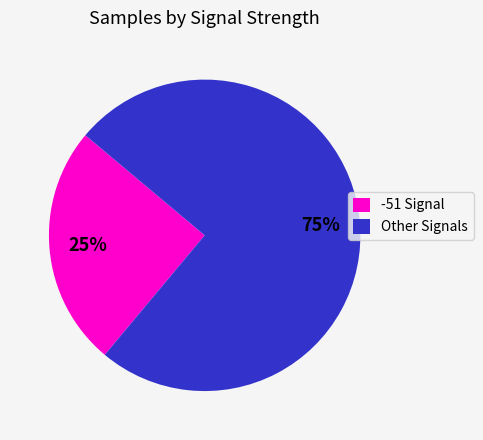

True or false: Other Signals accounts for 81% of the total.

False